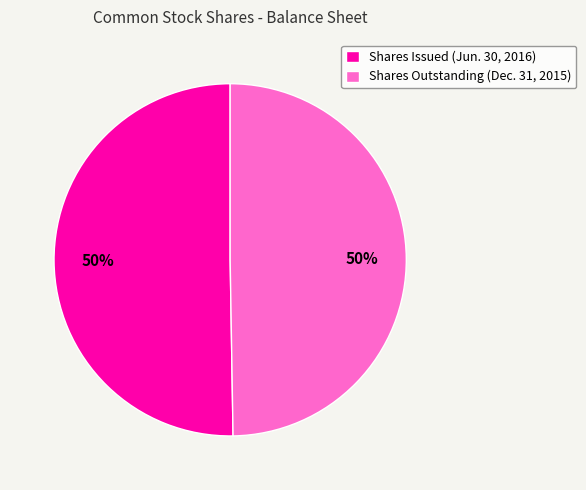

Count the number of slices in the pie.

2